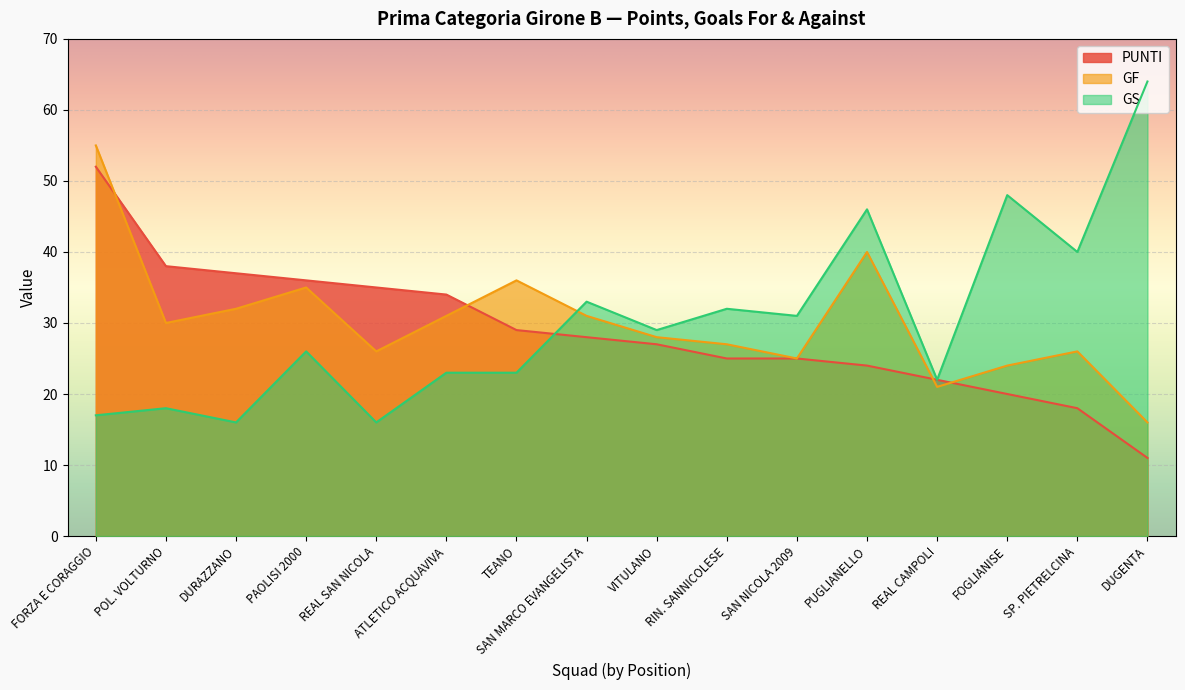

Reading left to right, transcribe all the data shown in this chart.

PUNTI: 52	38	37	36	35	34	29	28	27	25	25	24	22	20	18	11
GF: 55	30	32	35	26	31	36	31	28	27	25	40	21	24	26	16
GS: 17	18	16	26	16	23	23	33	29	32	31	46	22	48	40	64